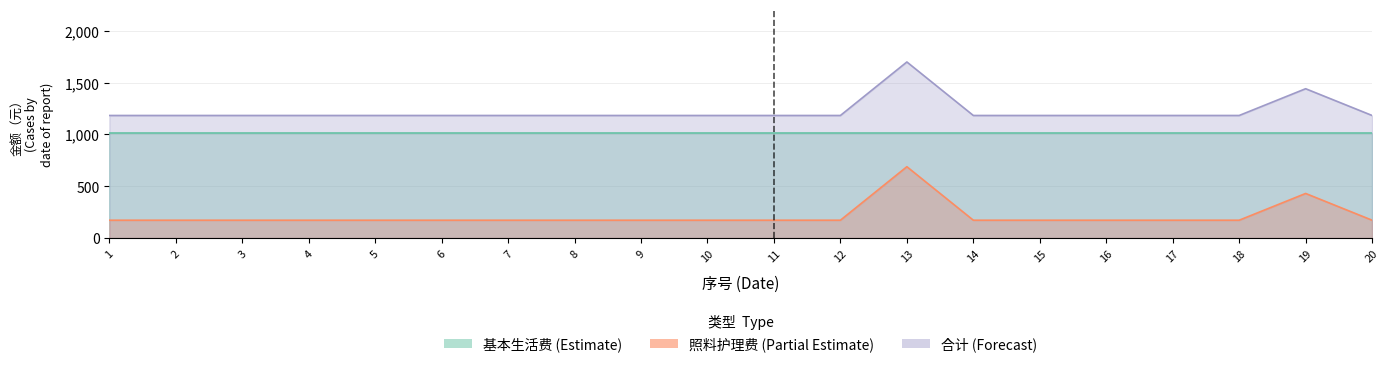

True or false: 照料护理费 and 合计 cross at least once.

False